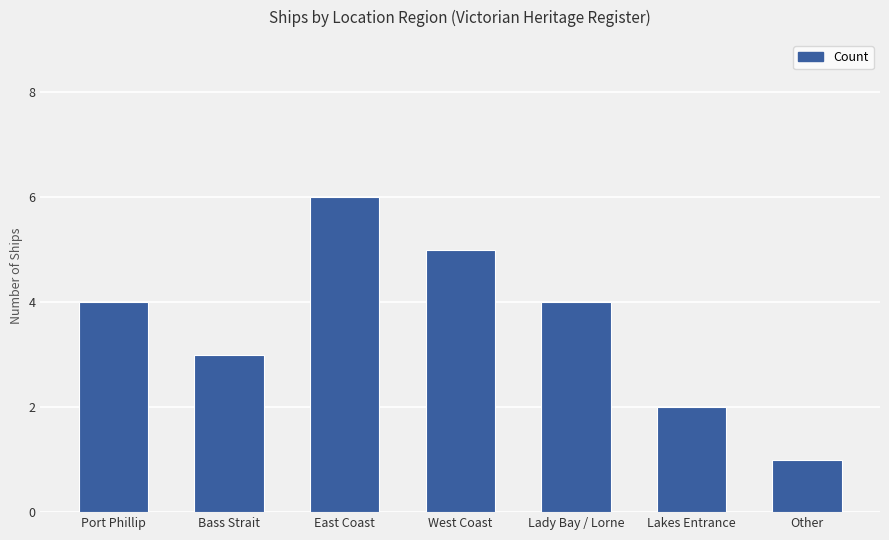

What value does the data have at Port Phillip?

4